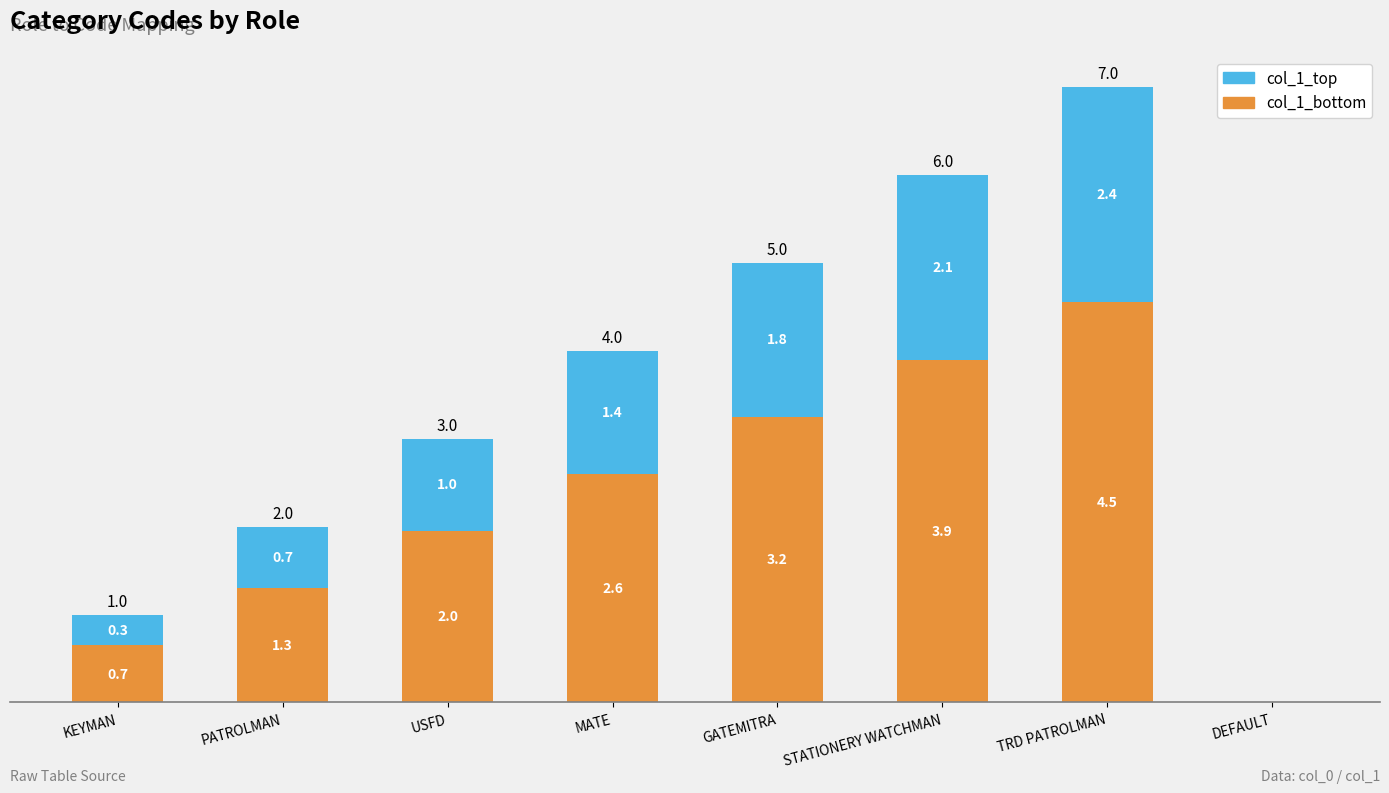

The col_1_bottom series shows 4.5 at MATE. True or false?

False